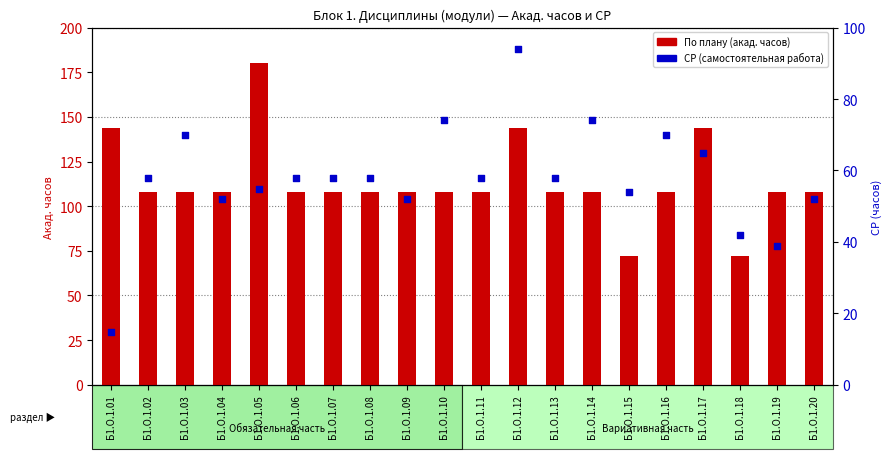

At how many categories does at least one series exceed 153?

1